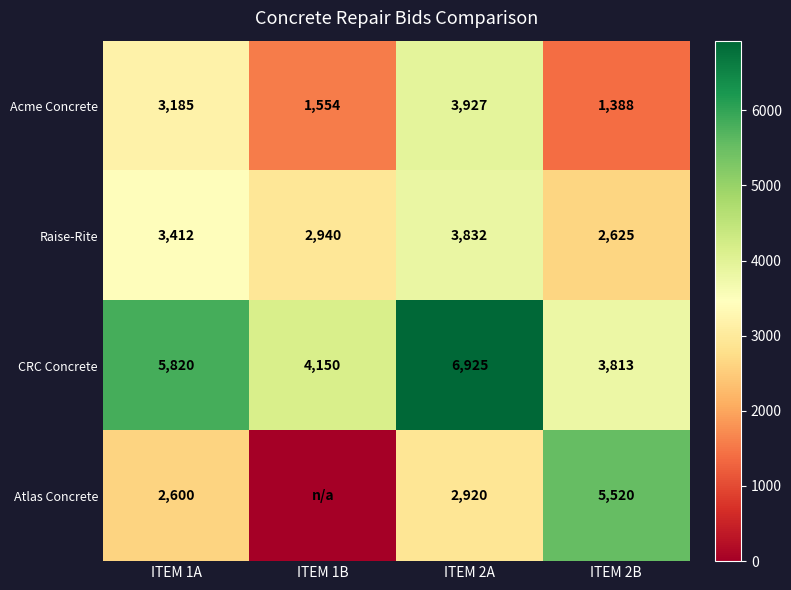

The Atlas Concrete series shows 4129.7 at ITEM 2A. True or false?

False